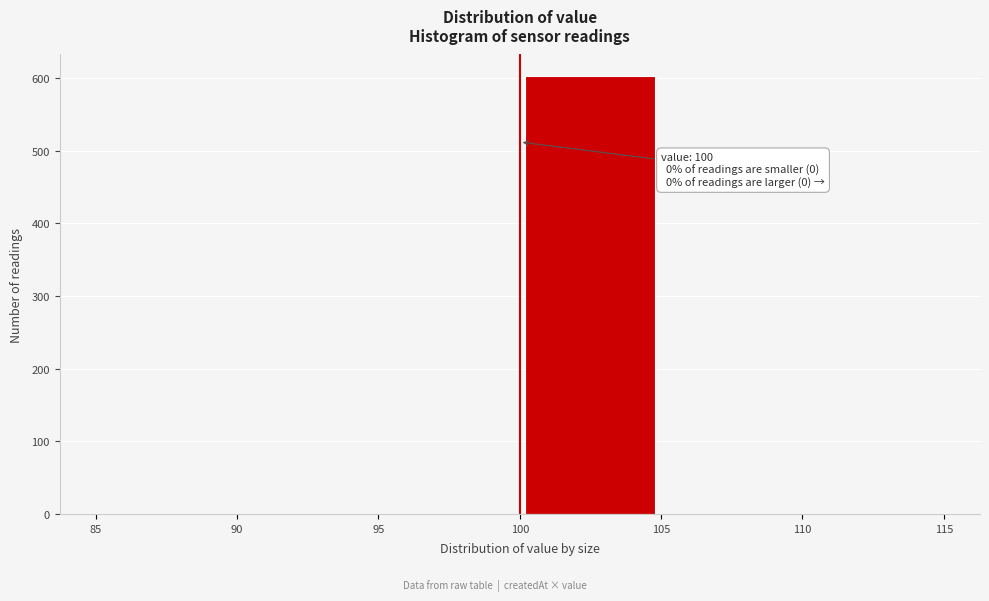

Over which range of the x-axis is the bar tallest?

100 to 105